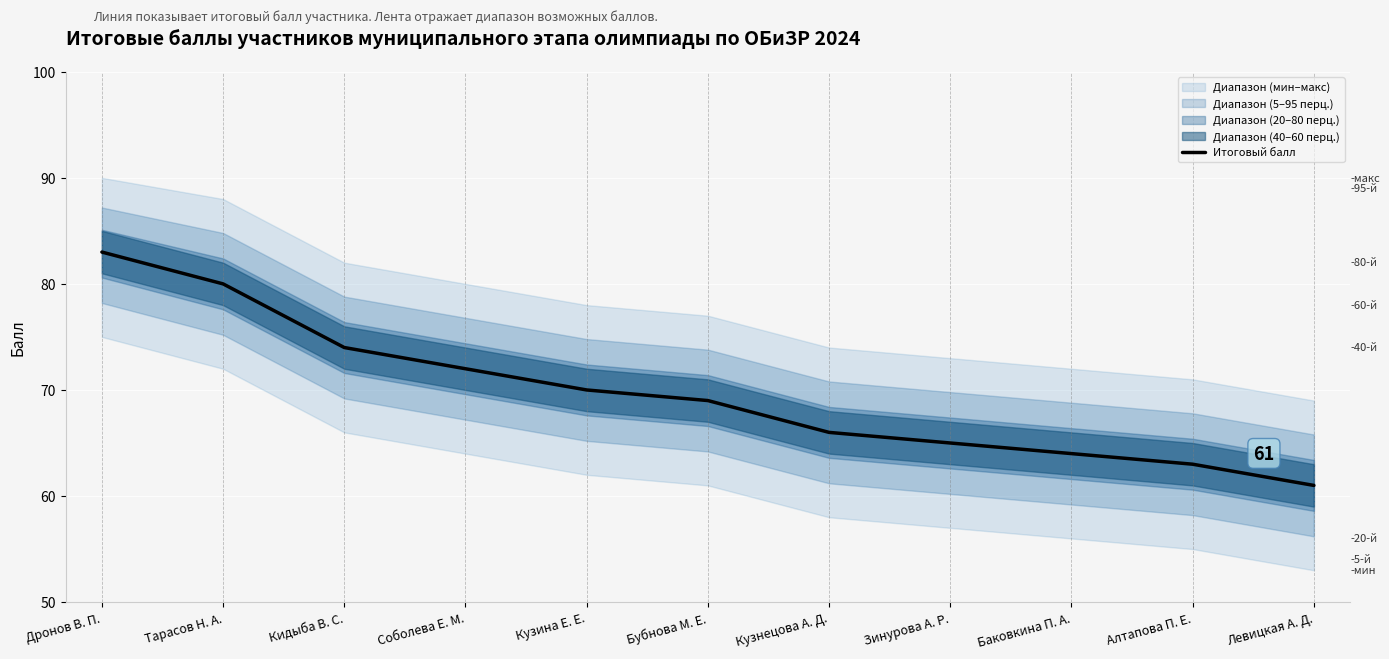

What is the ratio of the value at Кузнецова А. Д. to the value at Тарасов Н. А.?

0.8